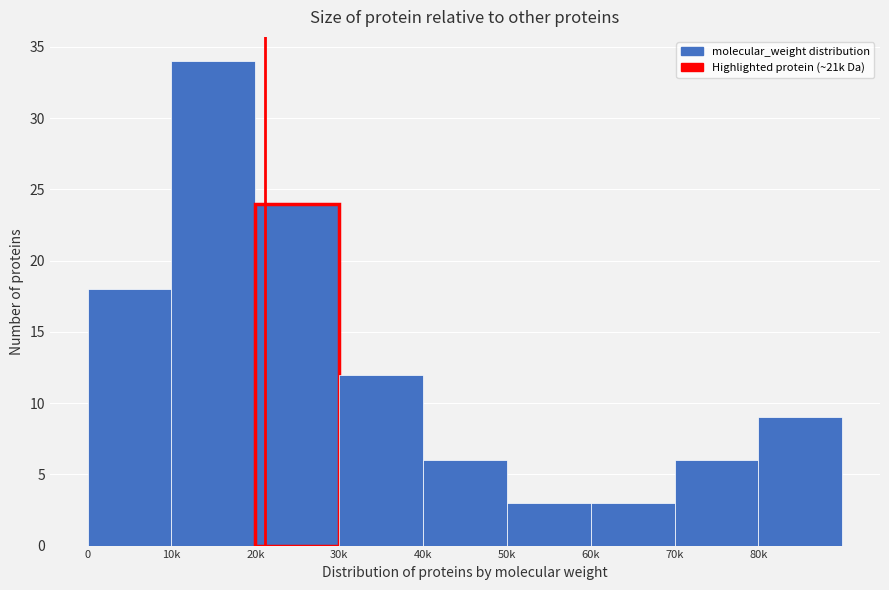

Reading left to right, what are all the values shown in this chart?

0=18	10k=34	20k=24	30k=12	40k=6	50k=3	60k=3	70k=6	80k=9